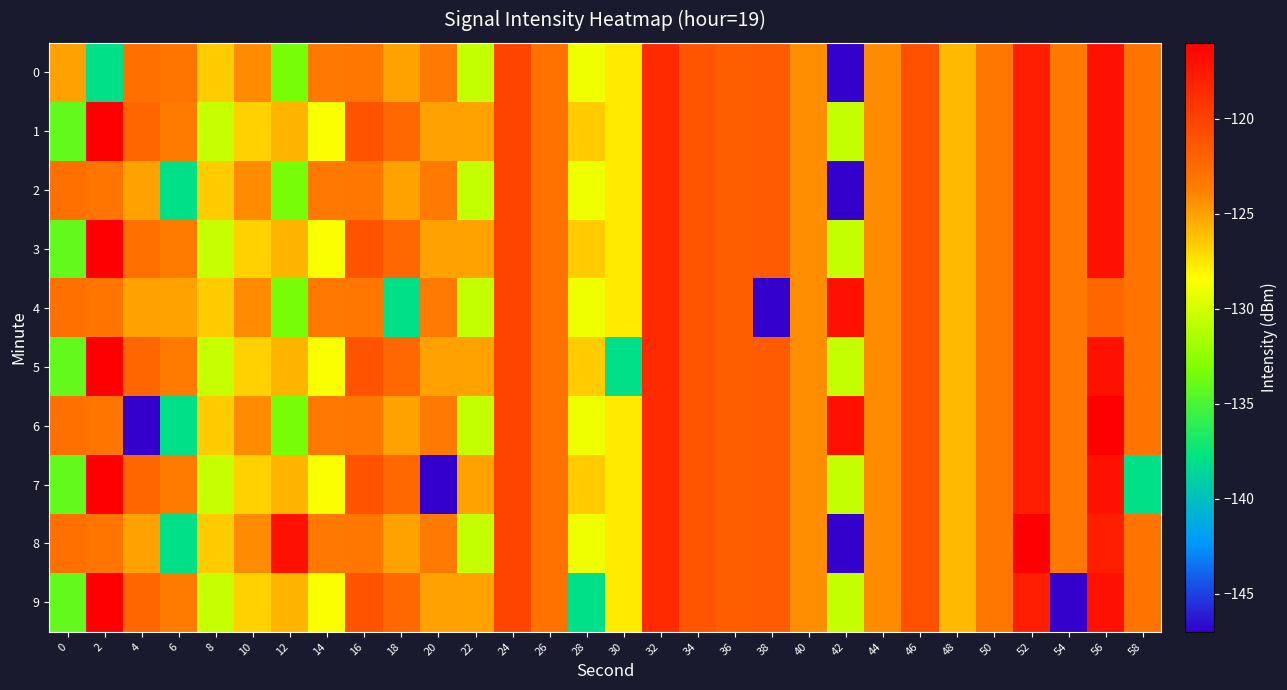

Count the number of data series in this chart.

10